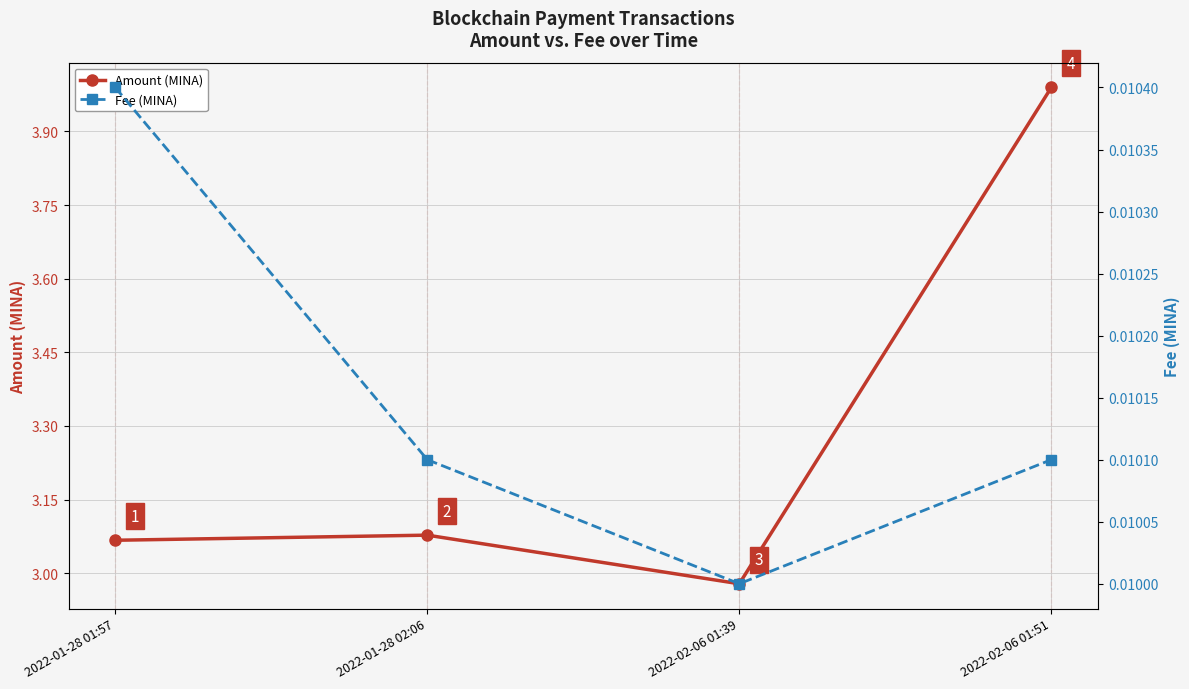

Which series has the widest spread of values?

Amount (MINA)